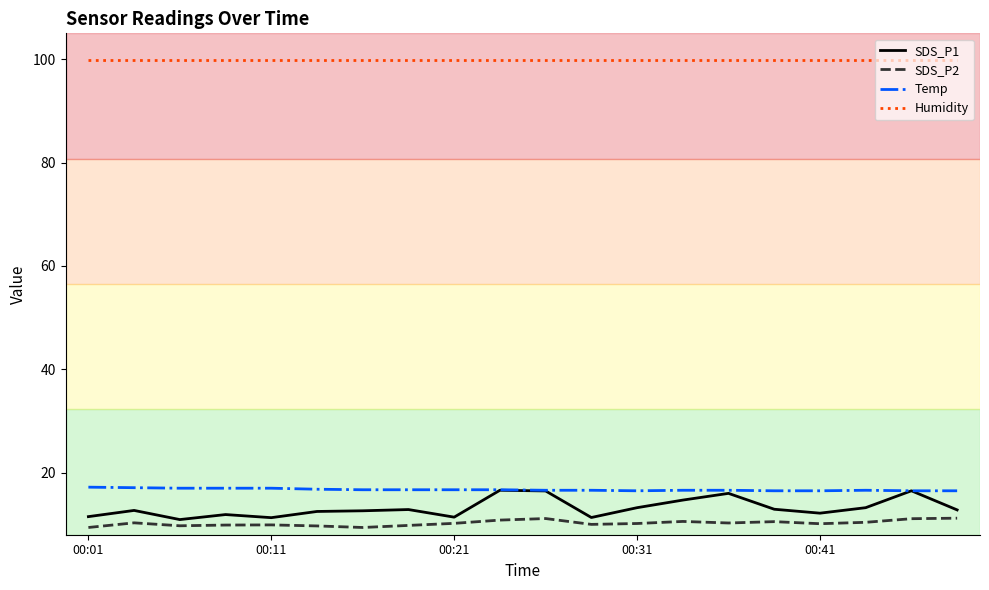

True or false: SDS_P2 and SDS_P1 cross at least once.

False